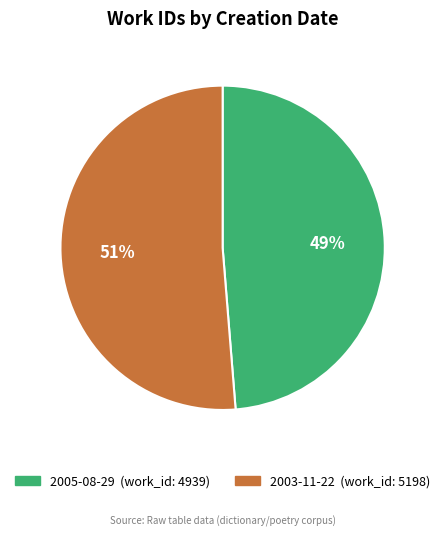

Between 2003-11-22 and 2005-08-29, which is larger?

2003-11-22